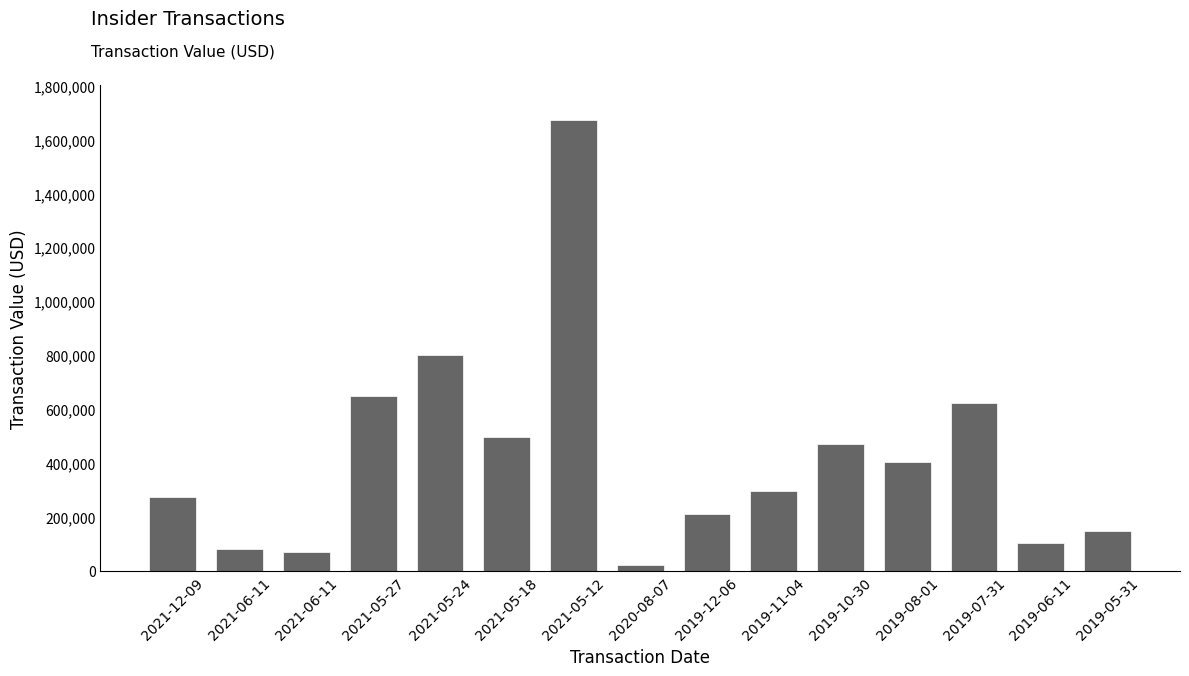

How many bars are there in total?

15